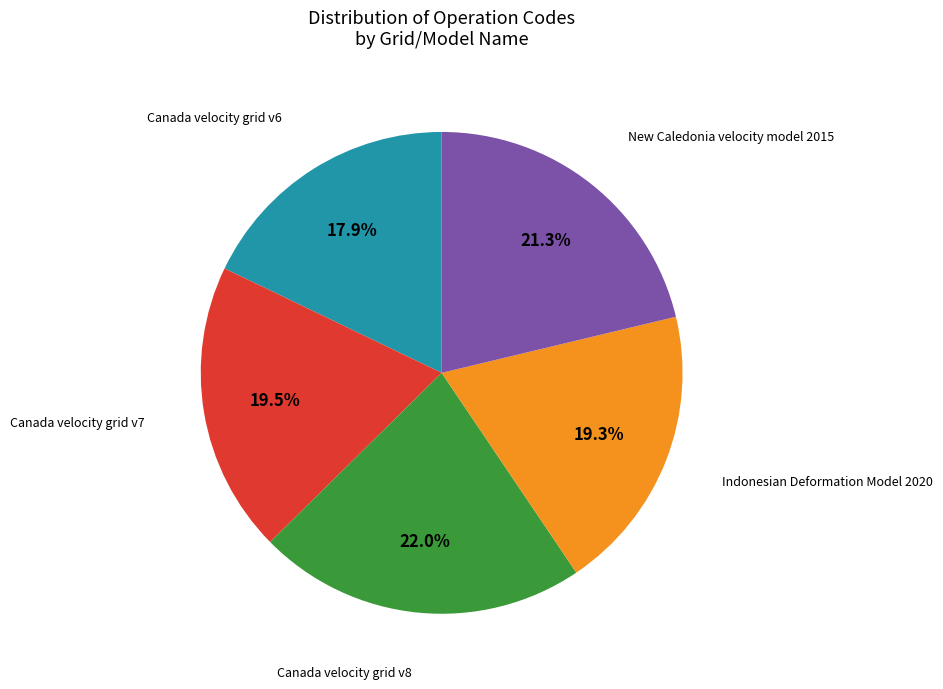

The Indonesian Deformation Model 2020 slice represents 26% of the pie. True or false?

False